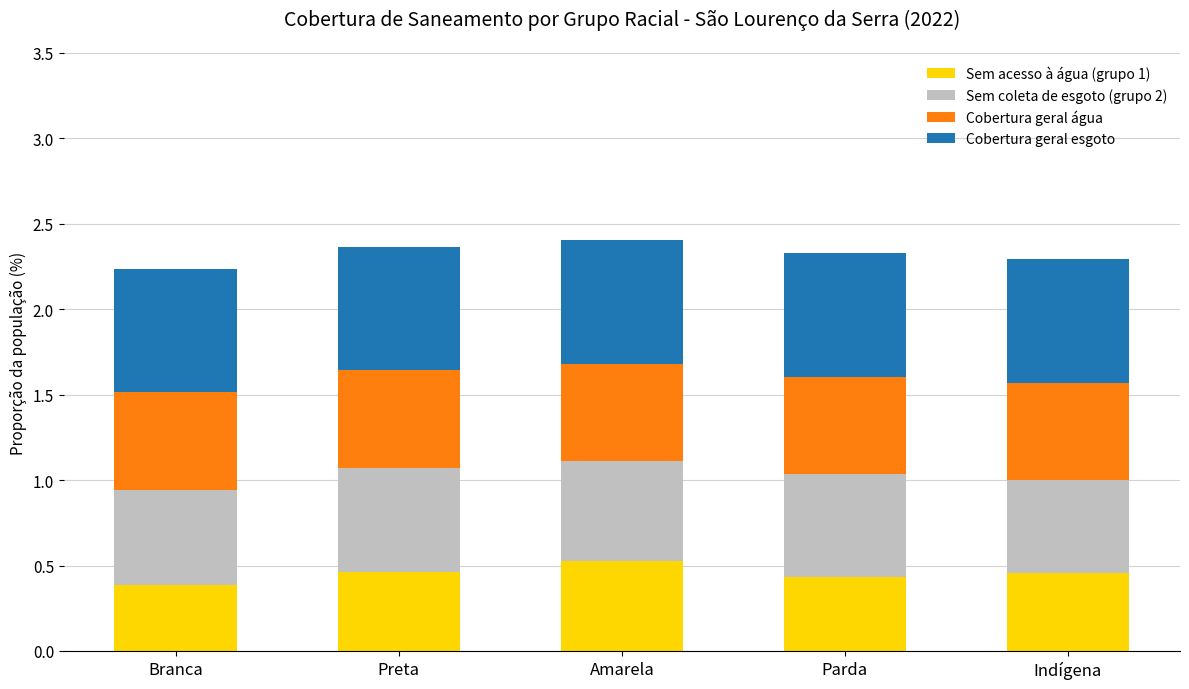

What is the total value across all series at Branca?

2.2